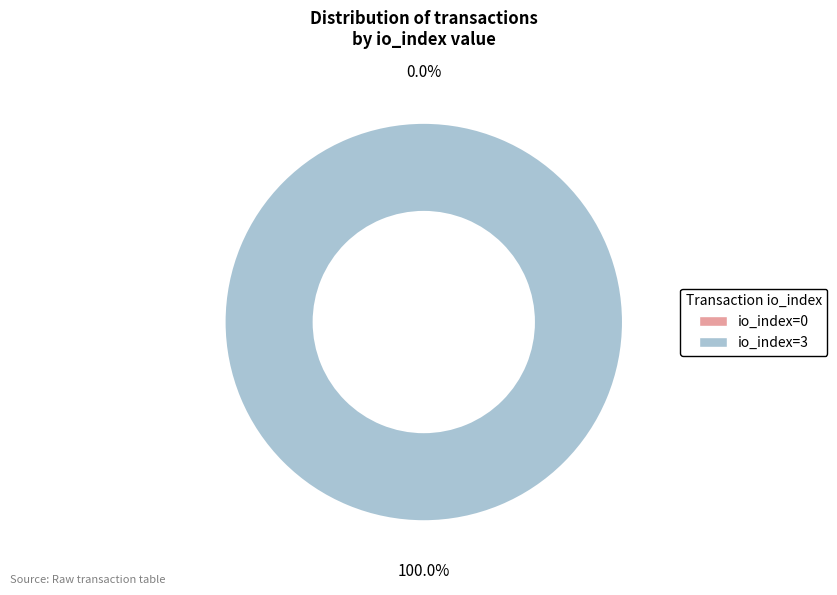

To the nearest percent, what is the average slice percentage?

50%